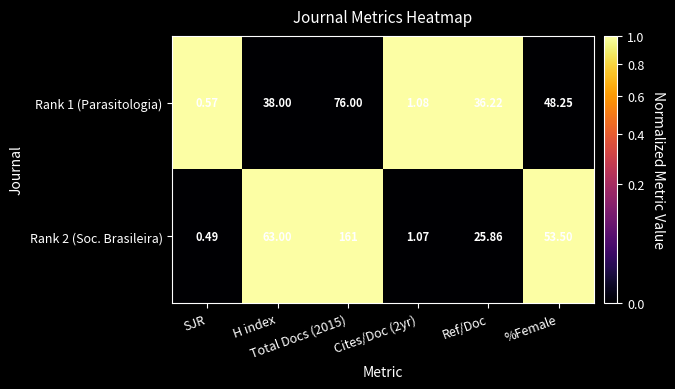

At %Female, list the series in order from largest to smallest.

Rank 2 (Soc. Brasileira), Rank 1 (Parasitologia)